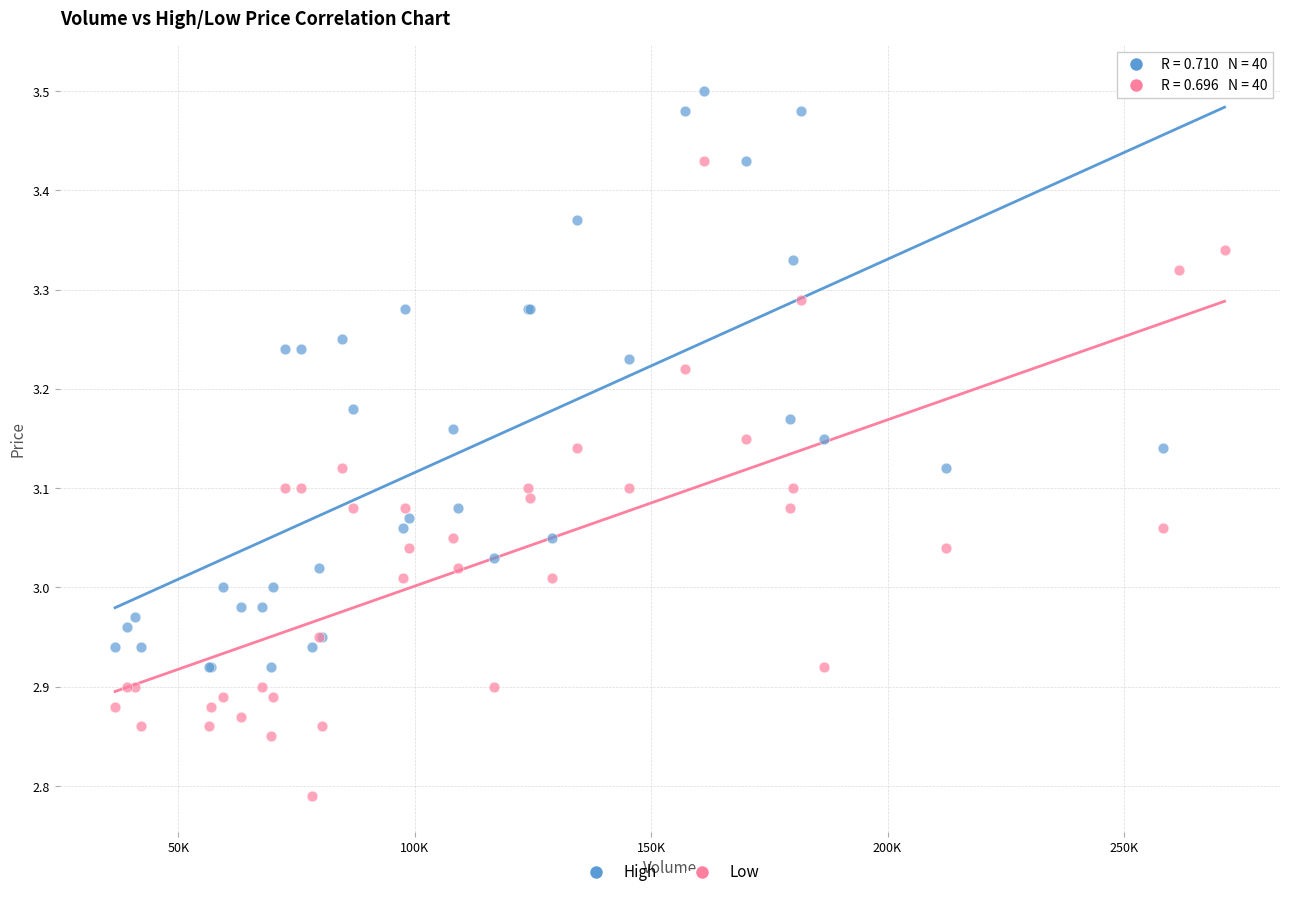

Which series reaches the maximum Y coordinate?

High